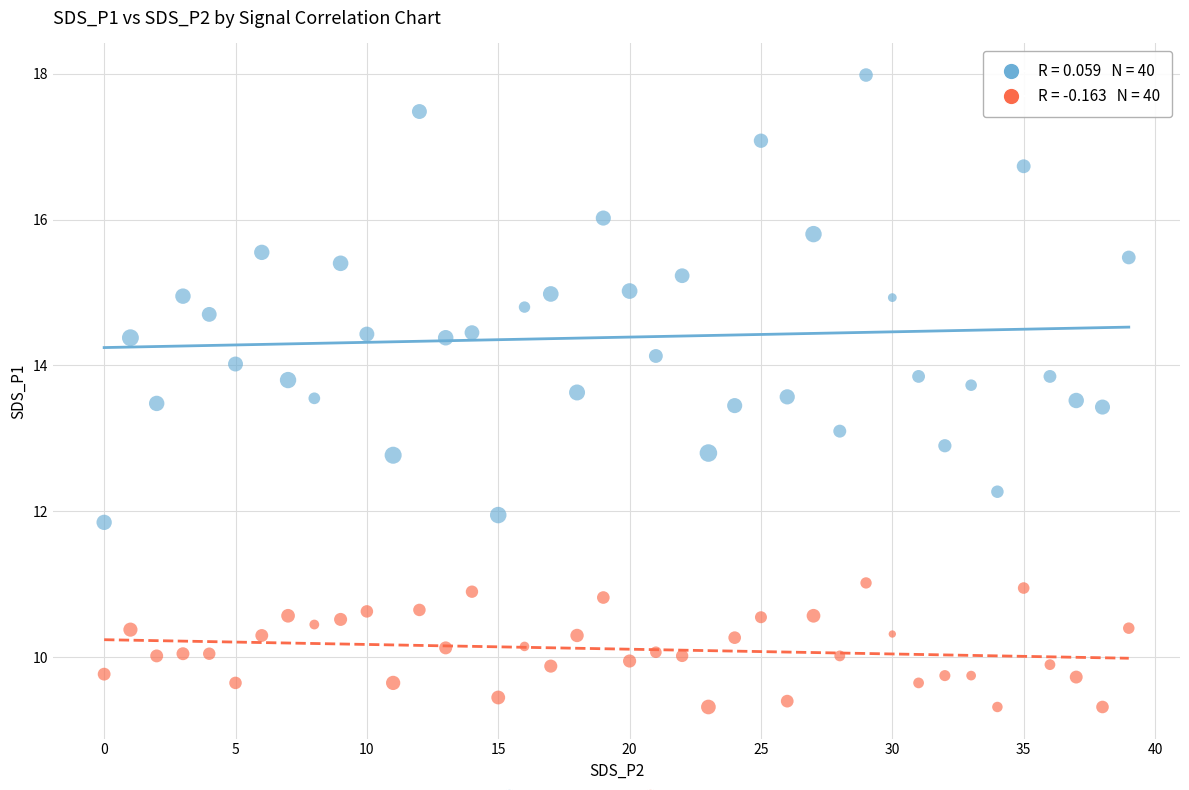

Which series contains the highest Y value?

SDS_P1